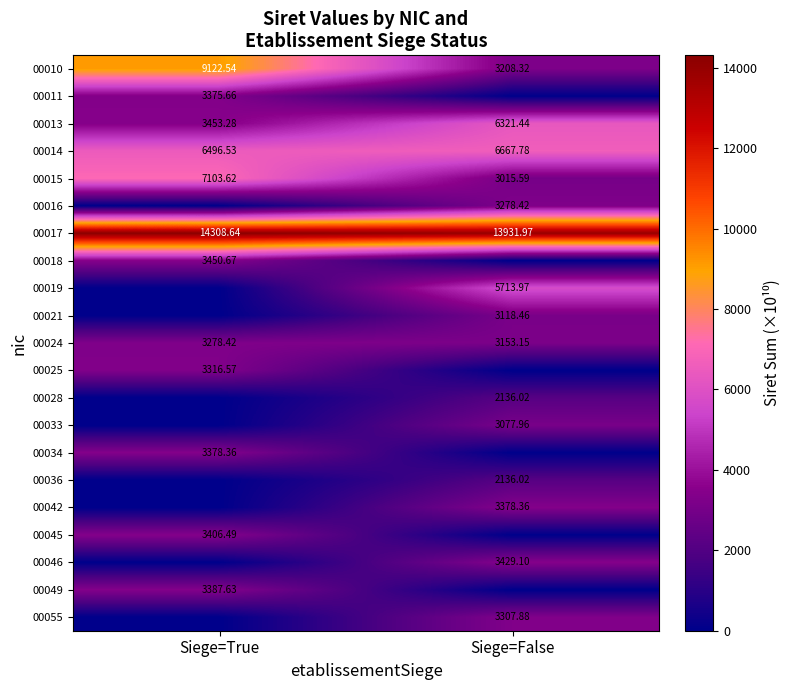

At which label does 00014 reach its peak?

Siege=False